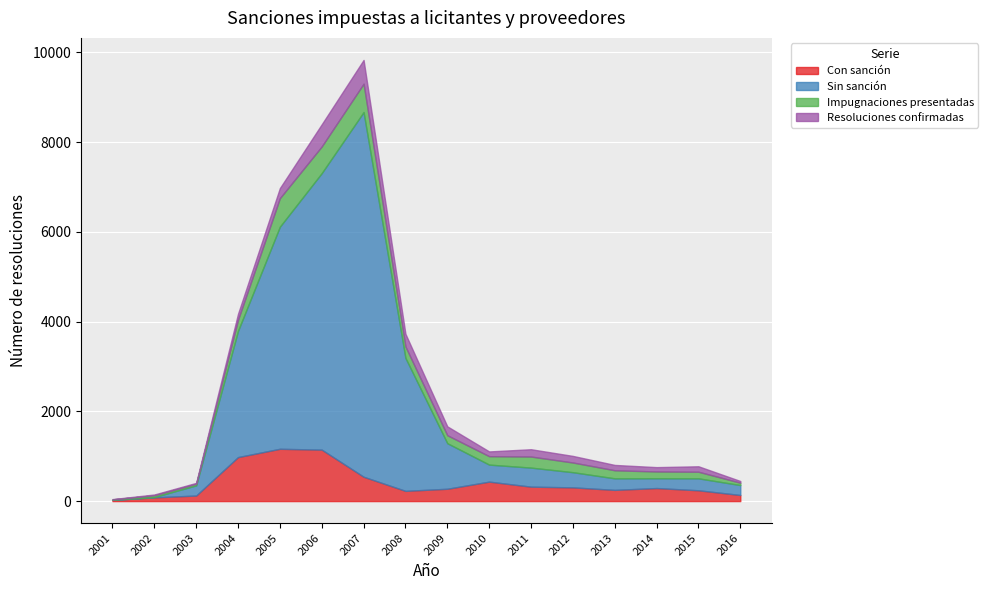

Reading left to right, what are all the values shown in this chart?

Con sanción: 25	83	124	981	1166	1147	543	228	275	434	322	306	250	291	241	136
Sin sanción: 4	7	226	2813	4950	6163	8127	2965	1015	379	424	338	257	218	266	221
Impugnaciones presentadas: 10	39	36	247	636	595	633	254	178	188	247	216	180	151	147	53
Resoluciones confirmadas: 5	18	20	134	225	494	530	282	198	106	163	147	119	97	122	38